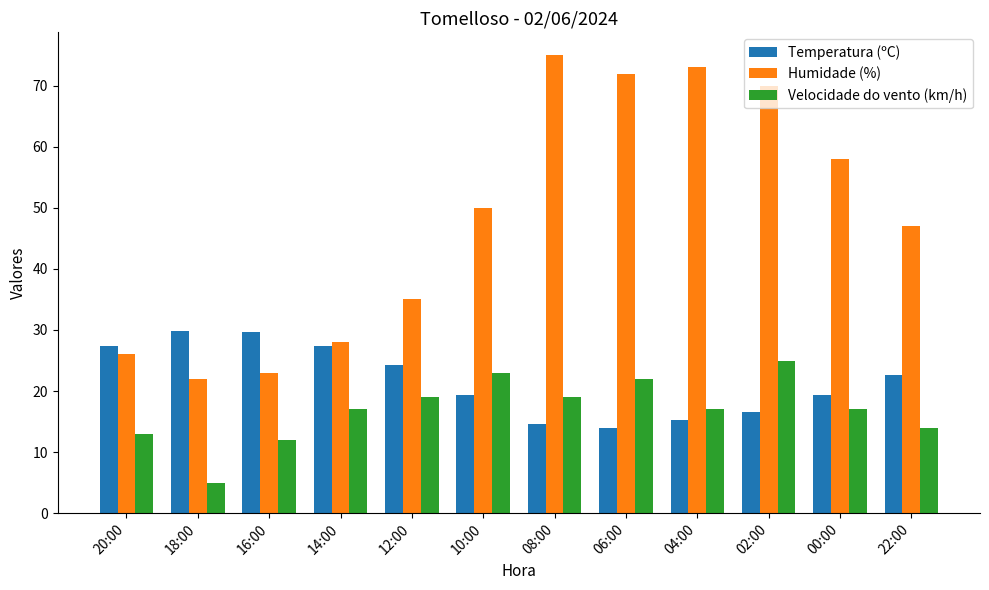

Rank the series by their average value, from lowest to highest.

Velocidade do vento (km/h), Temperatura (ºC), Humidade (%)